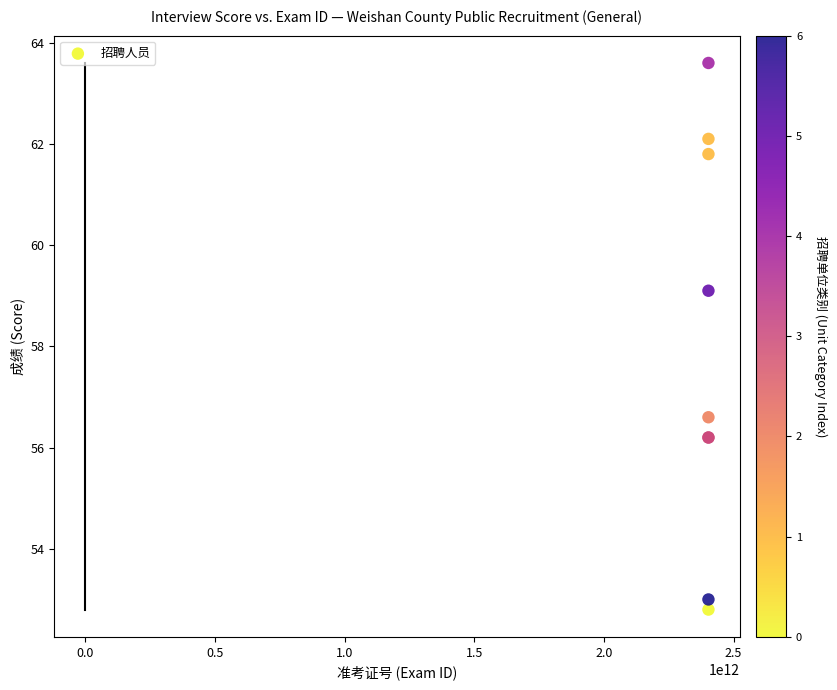

What Y value in the scatter plot is closest to 58?

59.1